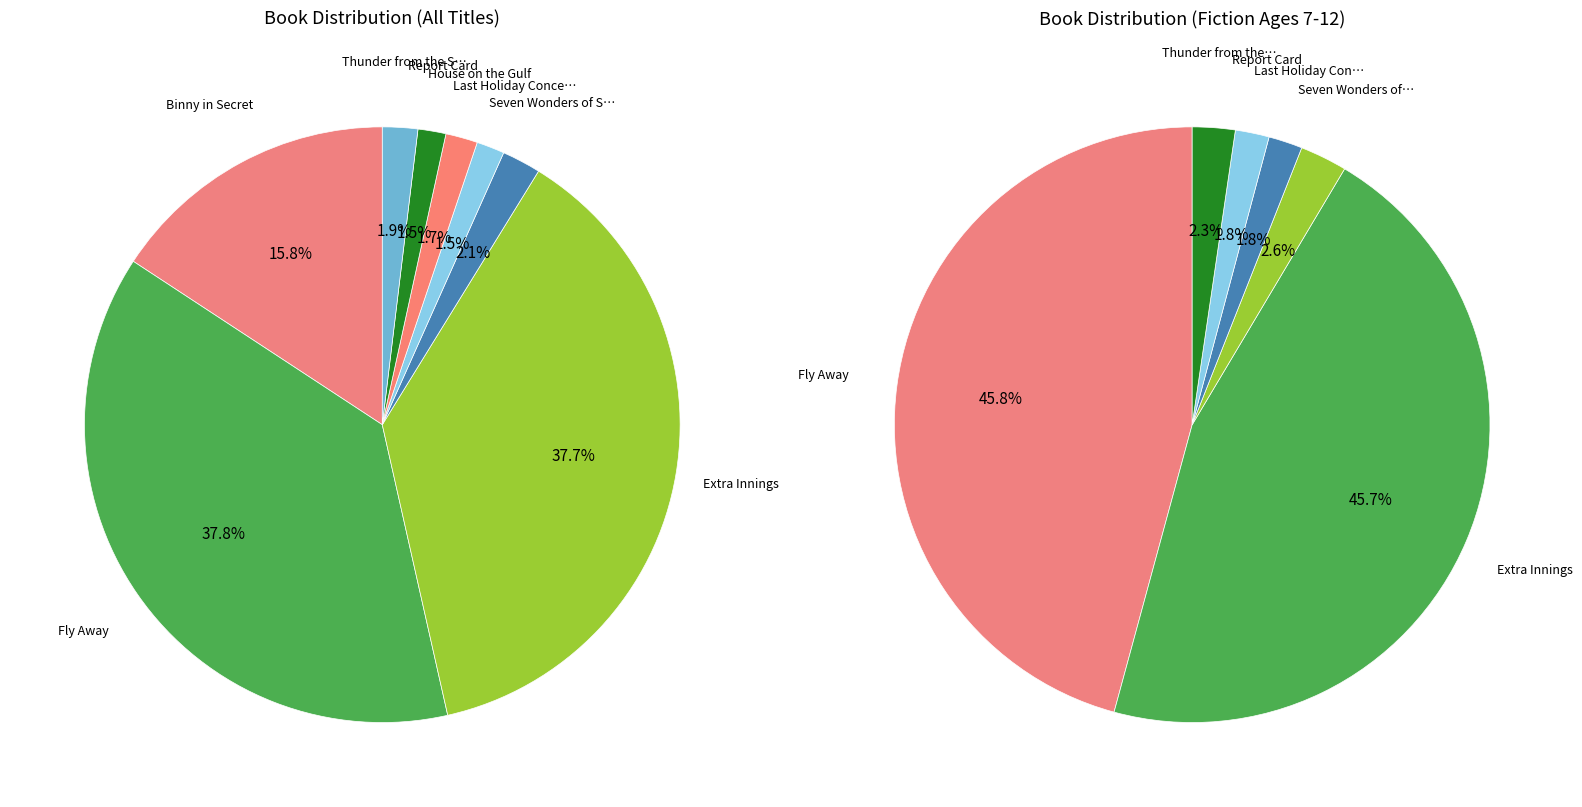

Rank the categories by value from highest to lowest.

Fly Away, Extra Innings, Binny in Secret, Seven Wonders of Sassafras Springs, Thunder from the Sea, House on the Gulf, Last Holiday Concert, Report Card